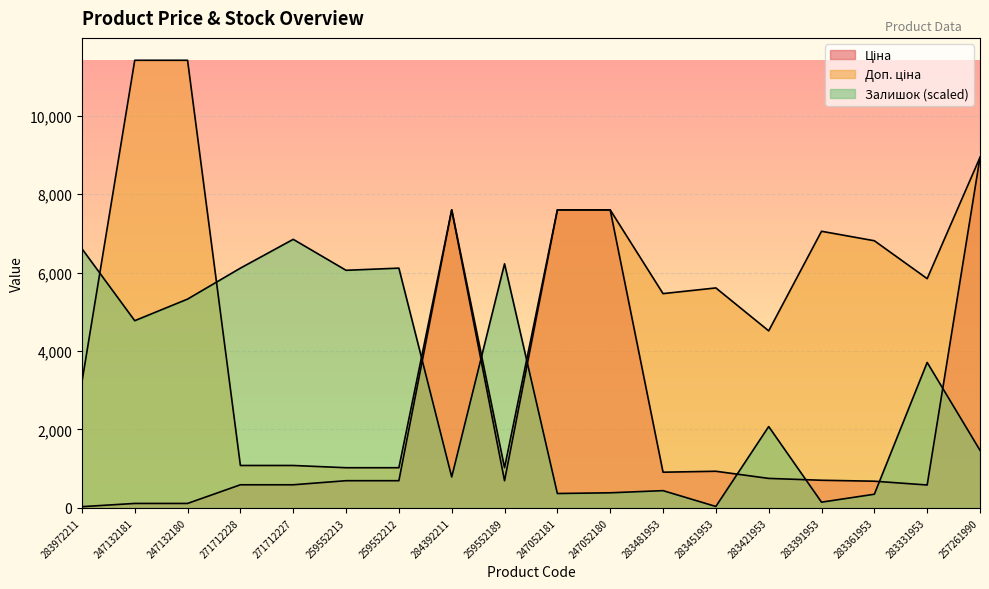

In Залишок, how many points are lower than both neighbors (excluding endpoints)?

6